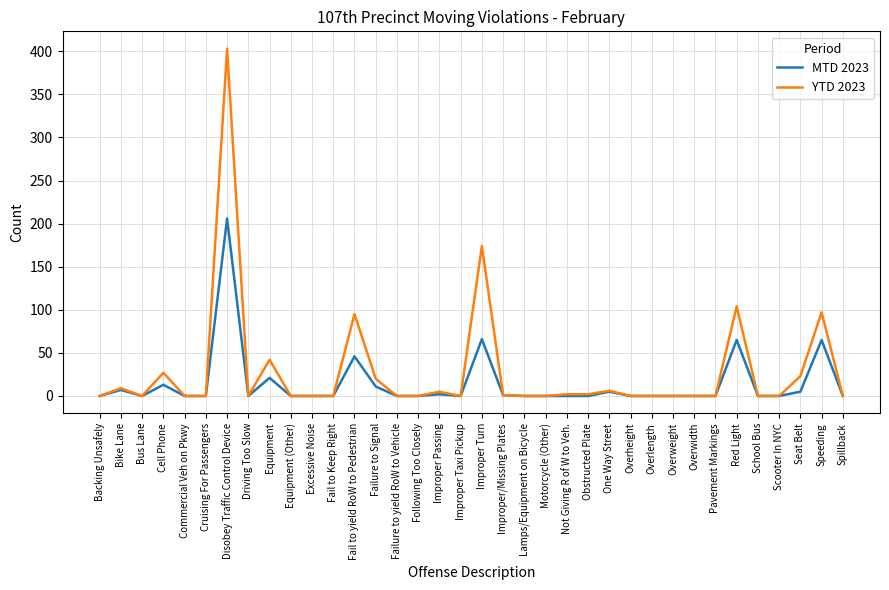

What is the highest value of the YTD 2023 series?

403